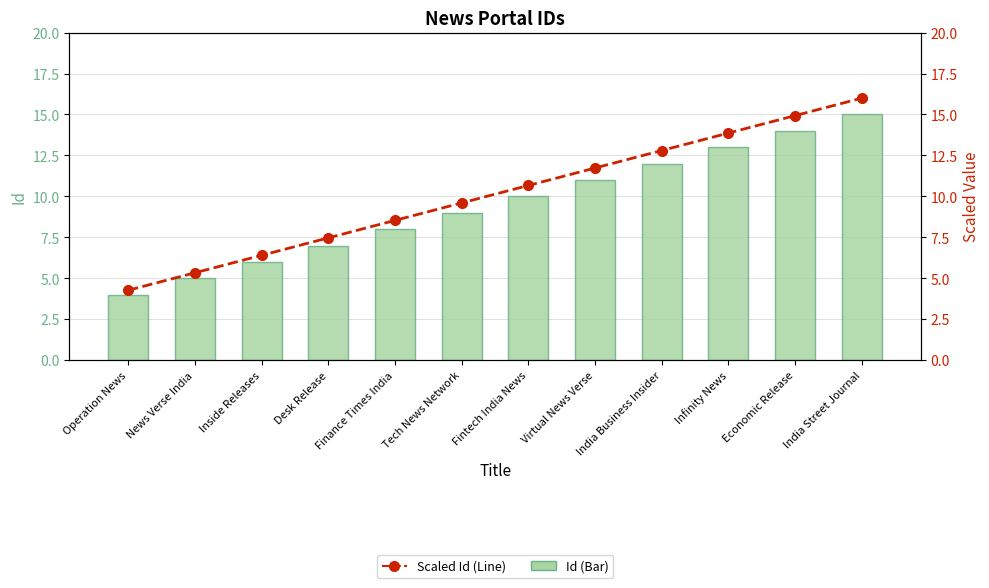

Rank the series by their maximum value, from highest to lowest.

Scaled Id (Line), Id (Bar)